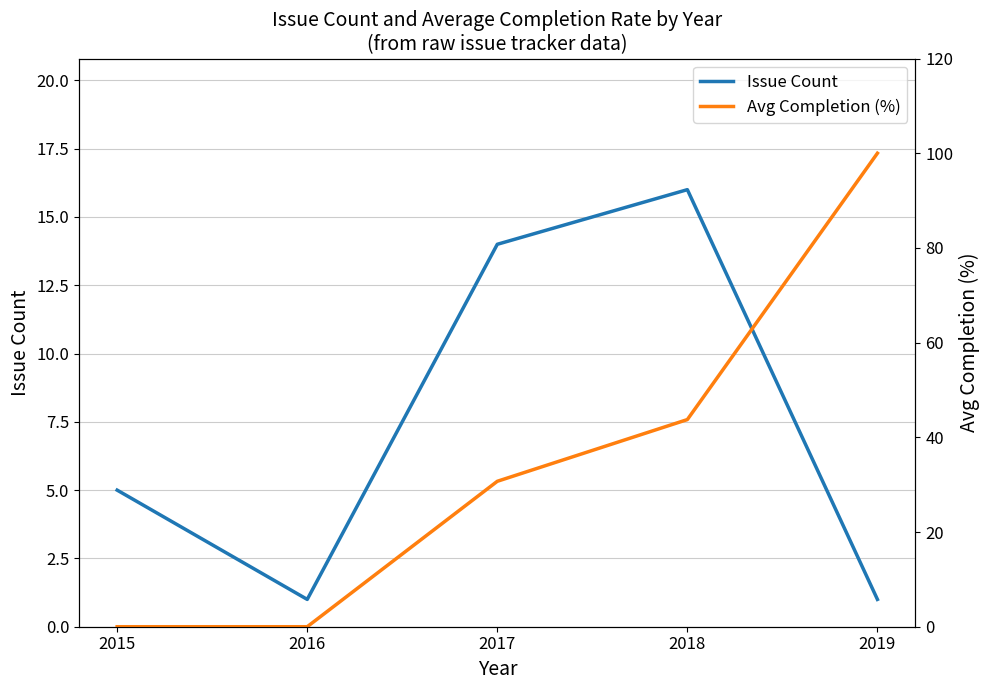

Reading left to right, what are all the values shown in this chart?

Issue Count: 2015=5.0	2016=1.0	2017=14.0	2018=16.0	2019=1.0
Avg Completion (%): 2015=0.0	2016=0.0	2017=30.7	2018=43.8	2019=100.0